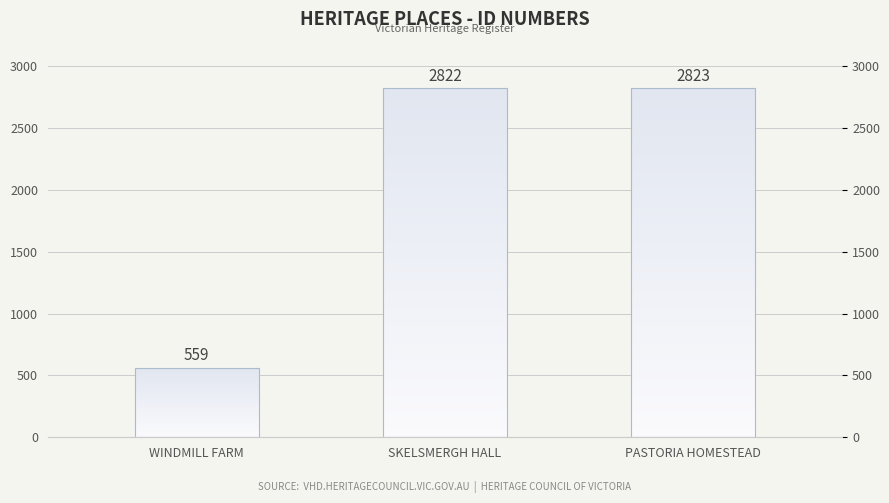

What is the label of the 2nd bar from the left?

SKELSMERGH HALL